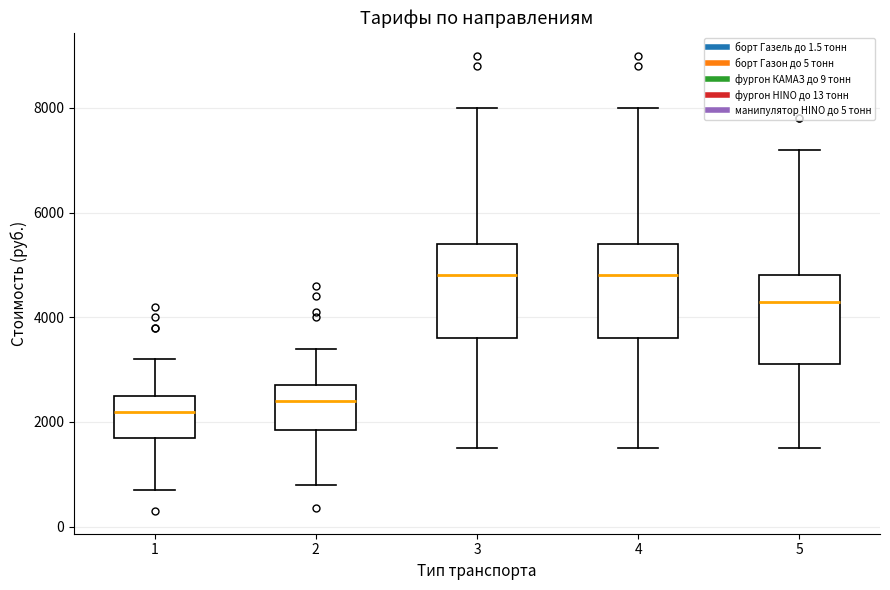

Where does the median line of the box at x = 1 sit on the y-axis? The values are not printed on the chart, so give them approximately, as read against the axis.

2200